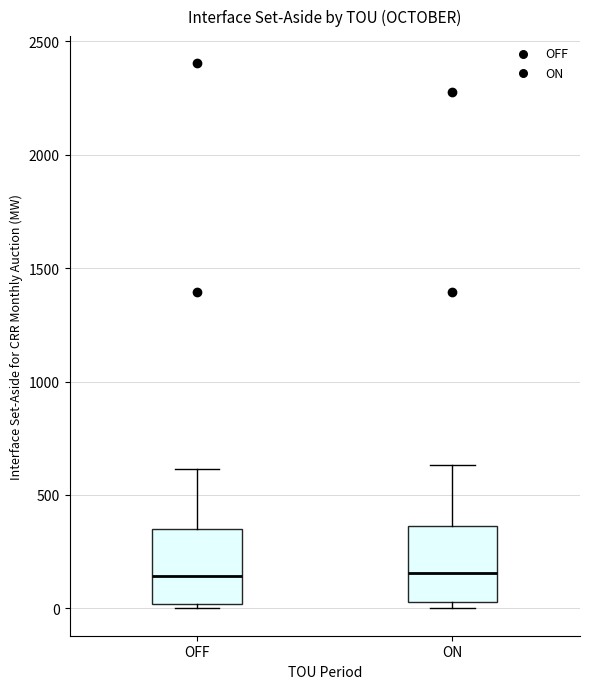

Where does the median line of the box for OFF sit on the y-axis? The values are not printed on the chart, so give them approximately, as read against the axis.

150